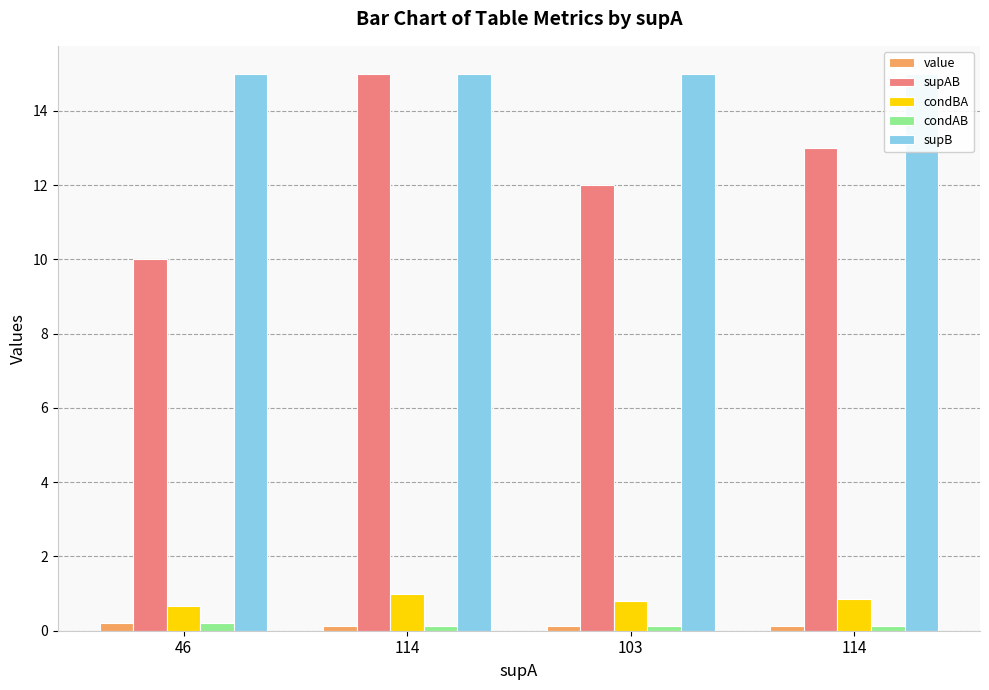

Is the value of value at 46 greater than the value of supB at 114?

No